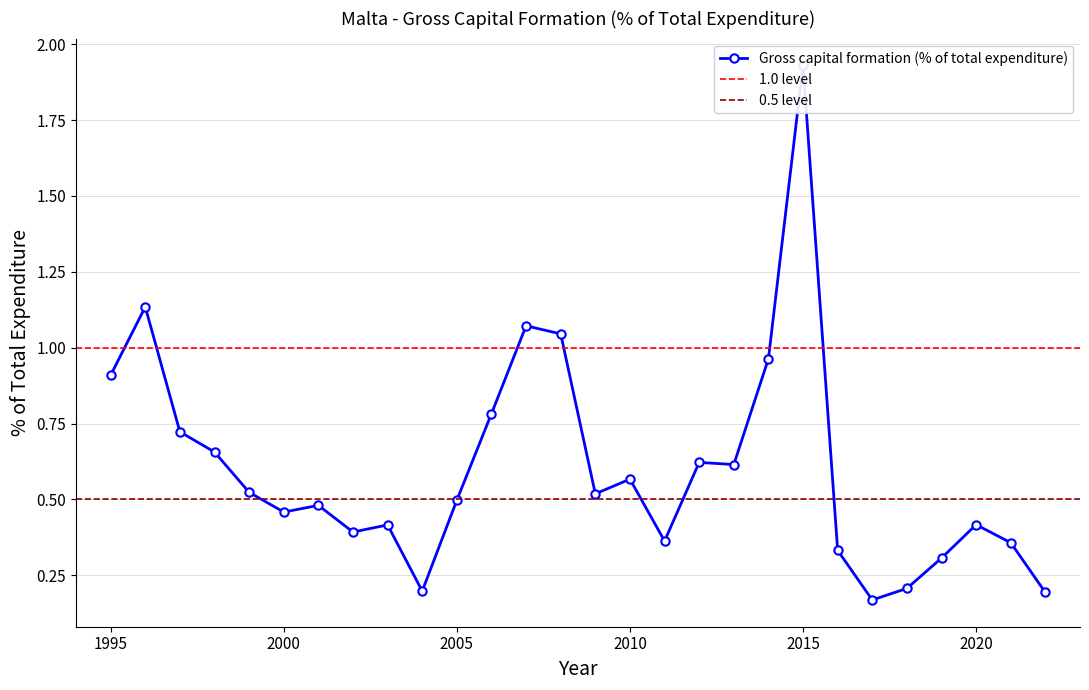

Rank the categories by value from highest to lowest.

2015, 1996, 2007, 2008, 2014, 1995, 2006, 1997, 1998, 2012, 2013, 2010, 1999, 2009, 2005, 2001, 2000, 2020, 2003, 2002, 2011, 2021, 2016, 2019, 2018, 2004, 2022, 2017